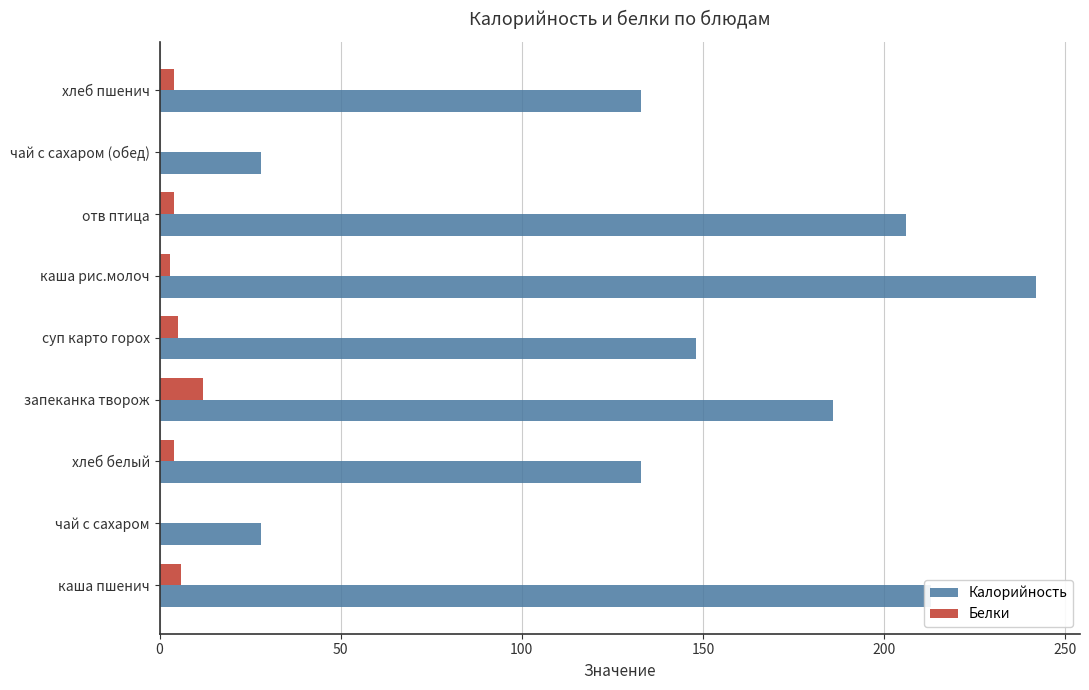

What is the maximum value for Калорийность?

242